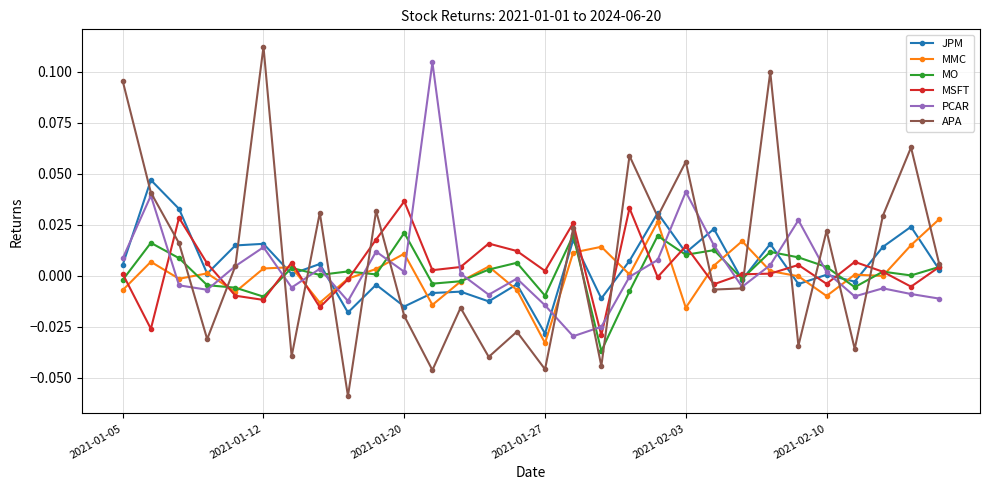

How many distinct data groups are displayed?

6